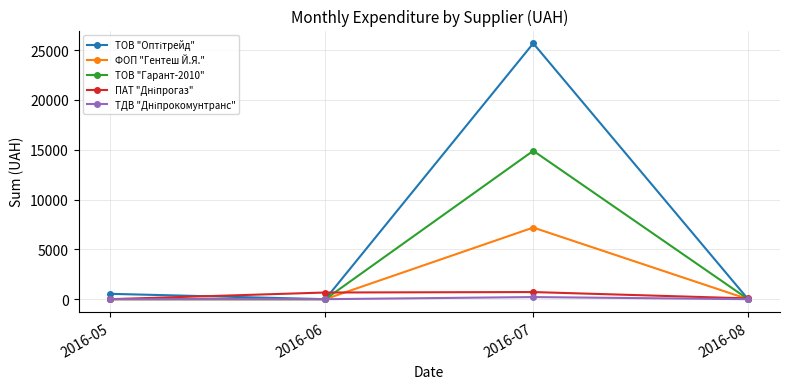

What is the spread (max minus min) of values at 2016-06?

670.0